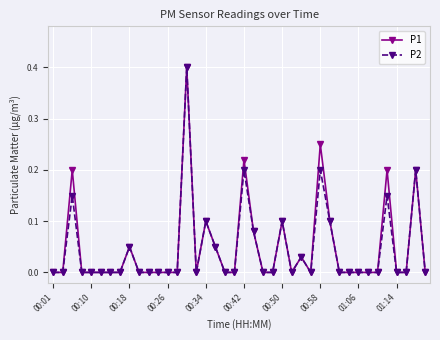

True or false: P1 has more than 1 points higher than both neighbors.

True